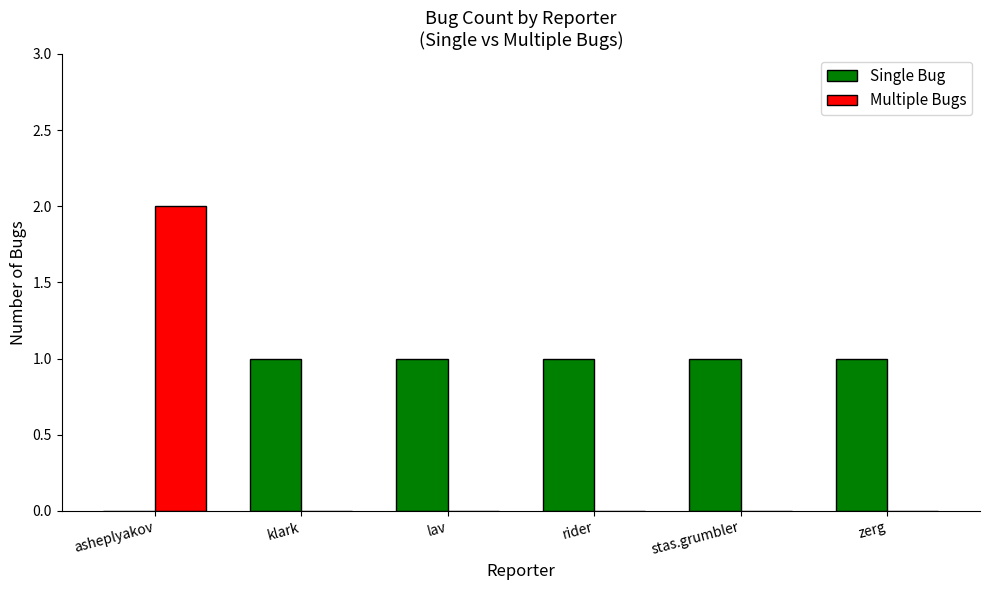

Which label corresponds to the largest value in the chart?

asheplyakov